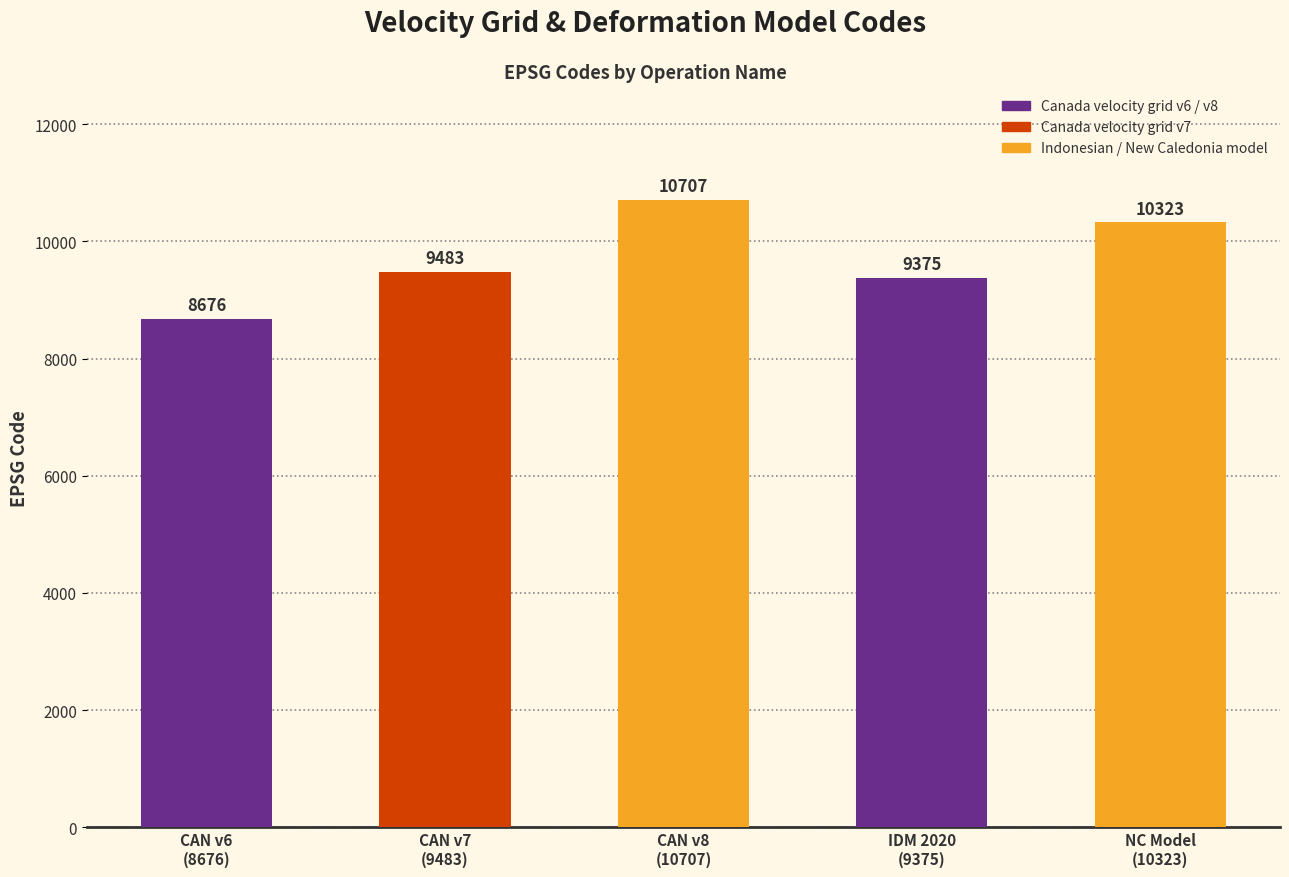

What is the change in value from Canada velocity grid v7 to Canada velocity grid v8?

+1224